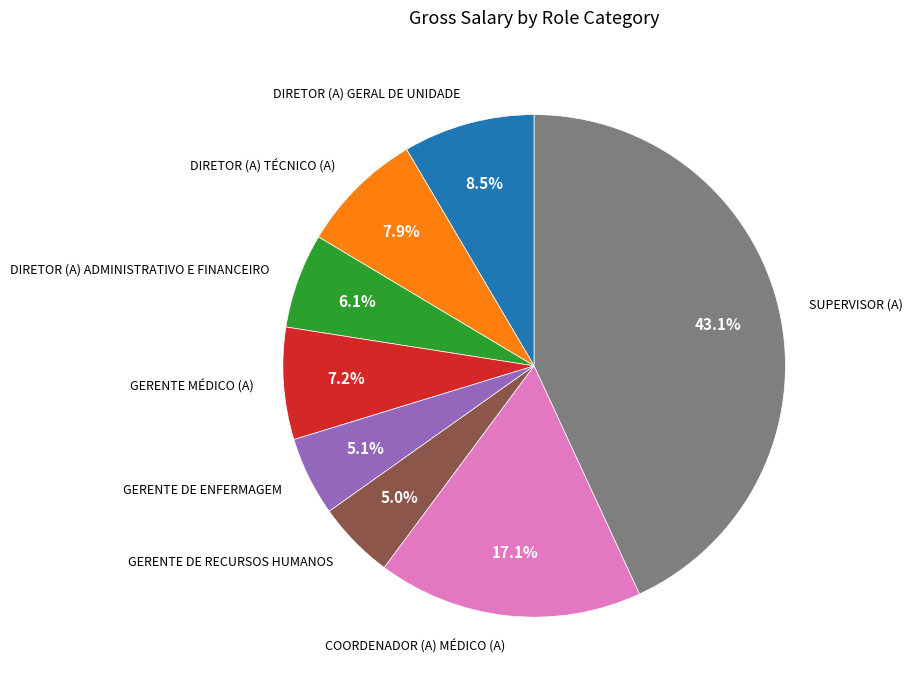

What is the ratio of the value at COORDENADOR (A) MÉDICO (A) to the value at GERENTE DE RECURSOS HUMANOS?

3.4